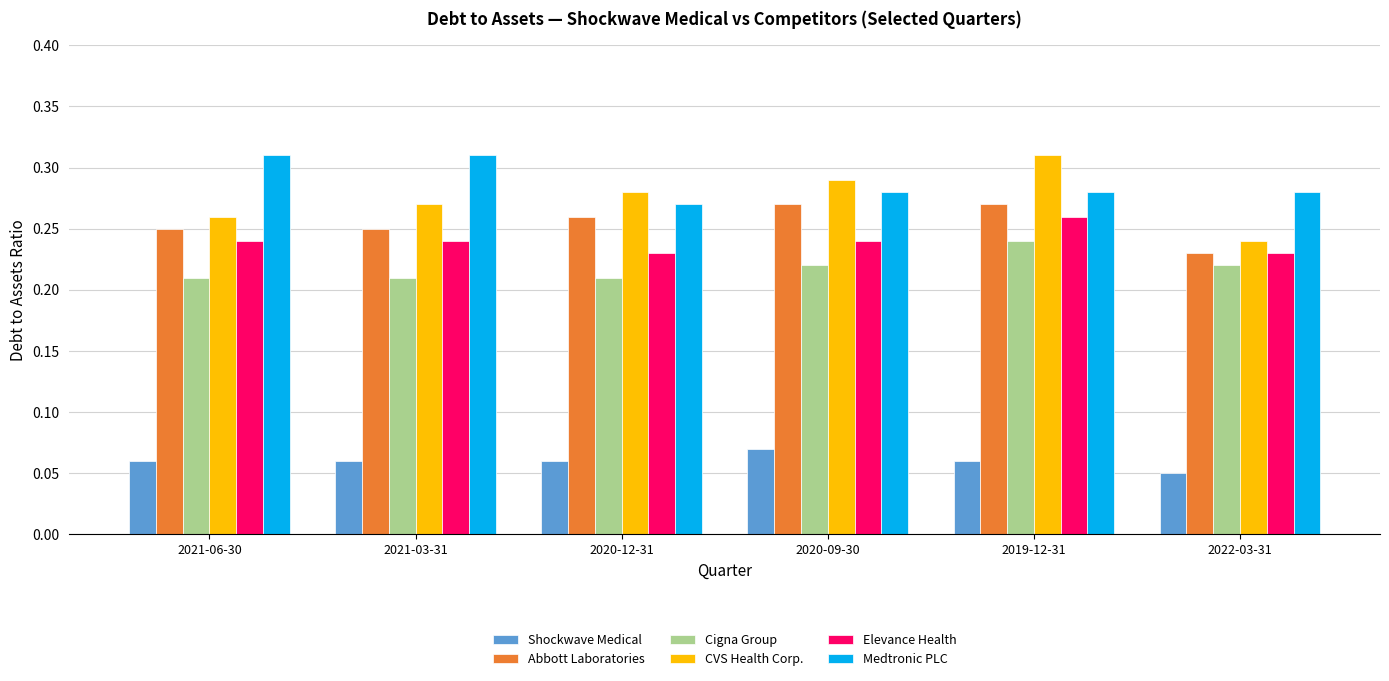

The value of Medtronic PLC at 2021-06-30 is 0.2. True or false?

False